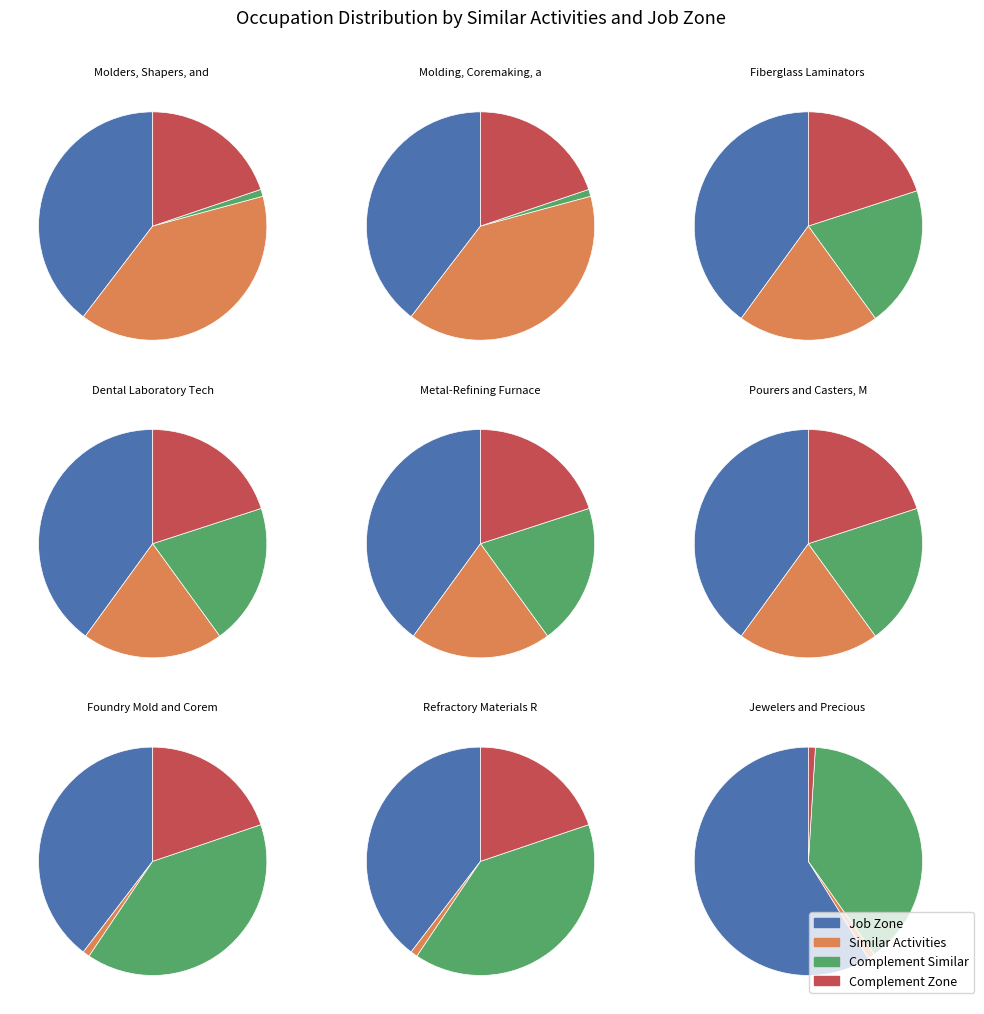

Does 8 account for over 50% of the chart?

No